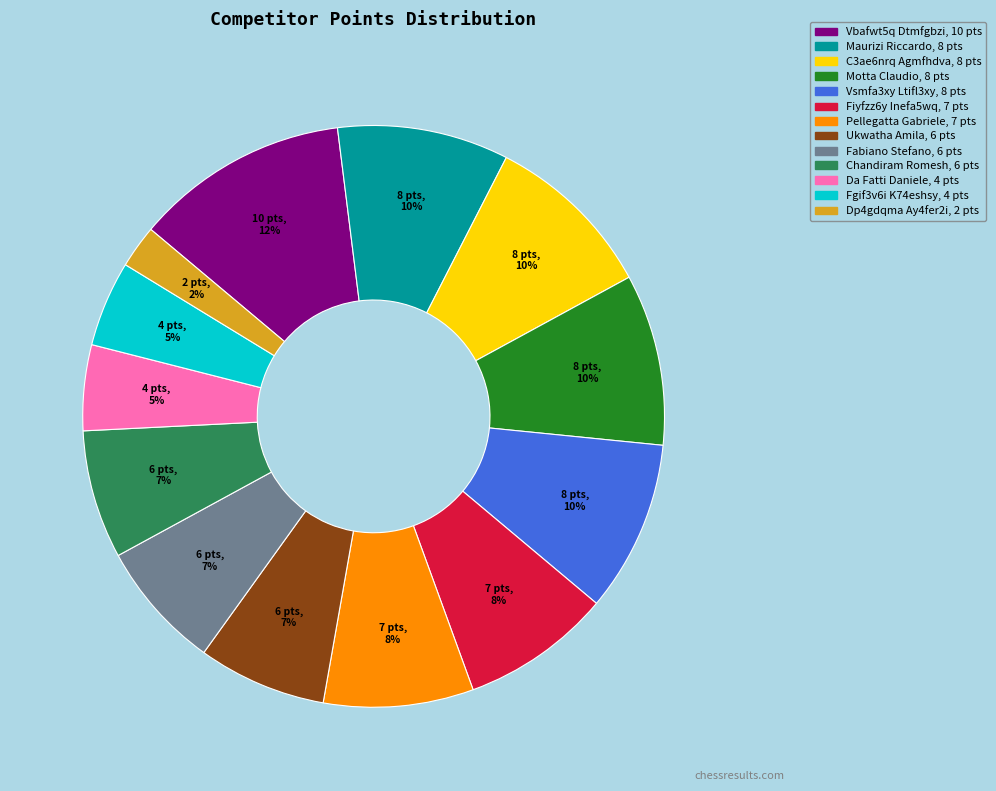

Does any single category account for the majority?

No